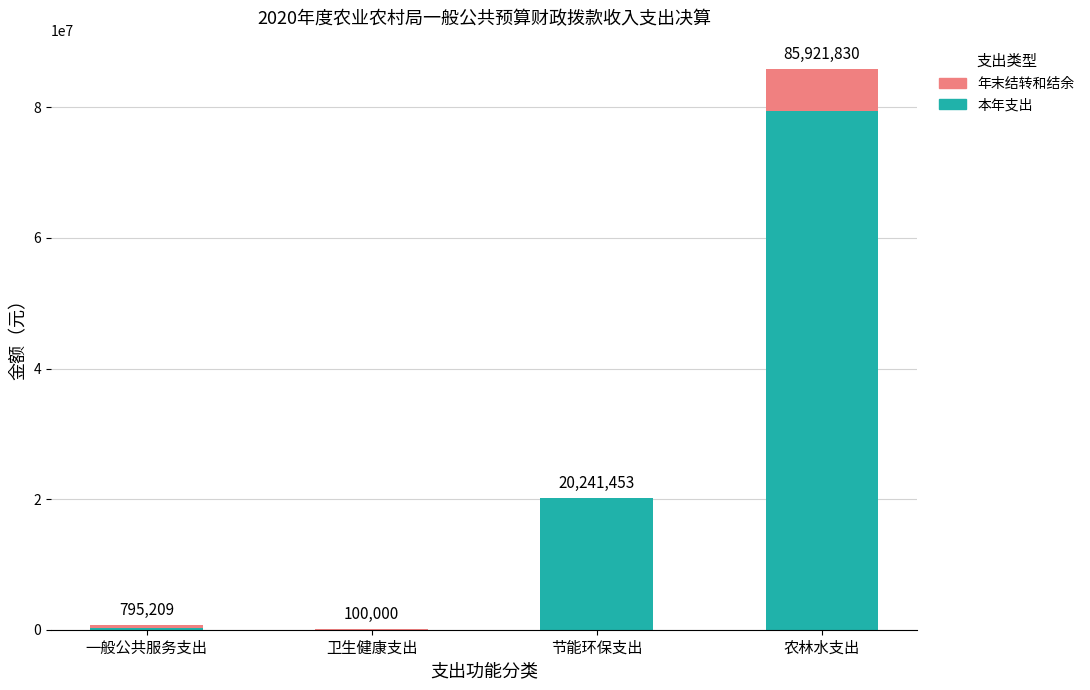

What is the sum of all 本年支出 values?

99923116.2